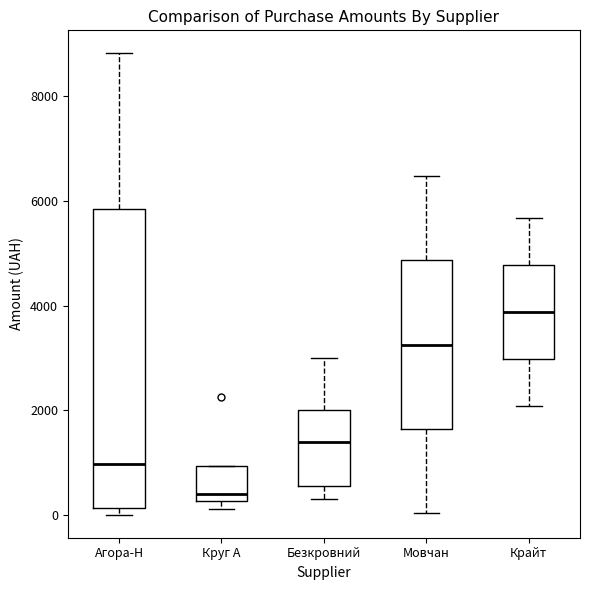

Reading left to right, transcribe this box plot: for each box, give where its median line is, the range the box spans, and where its two whiskers end, as read against the y-axis. The values are not printed on the chart, so give them approximately, as read against the axis.

Агора-Н: median 1000, box 200 to 5800, whiskers 0 to 8800
Круг А: median 400, box 200 to 1000, whiskers 200 (just below the box's lower edge) to 1000
Безкровний: median 1400, box 600 to 2000, whiskers 400 to 3000
Мовчан: median 3200, box 1600 to 4800, whiskers 0 to 6400
Крайт: median 3800, box 3000 to 4800, whiskers 2000 to 5600